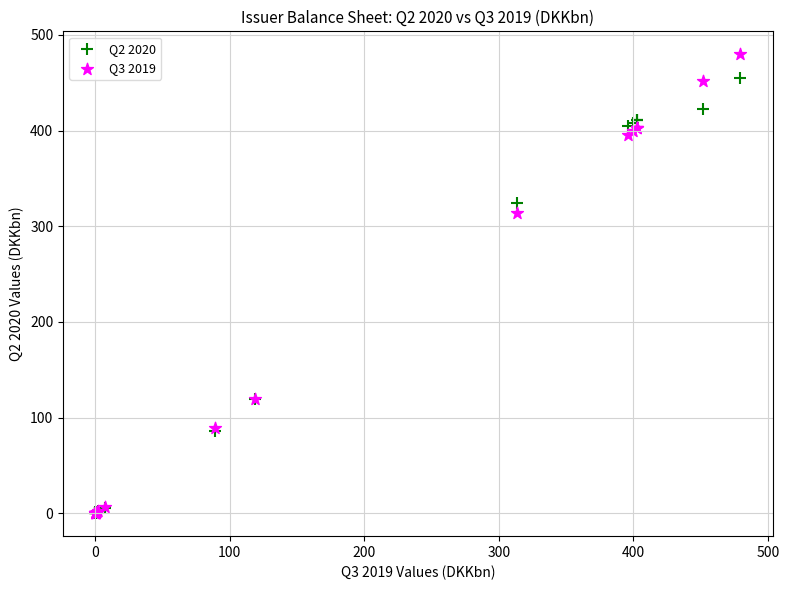

Which series has the widest spread of Y values?

Q3 2019